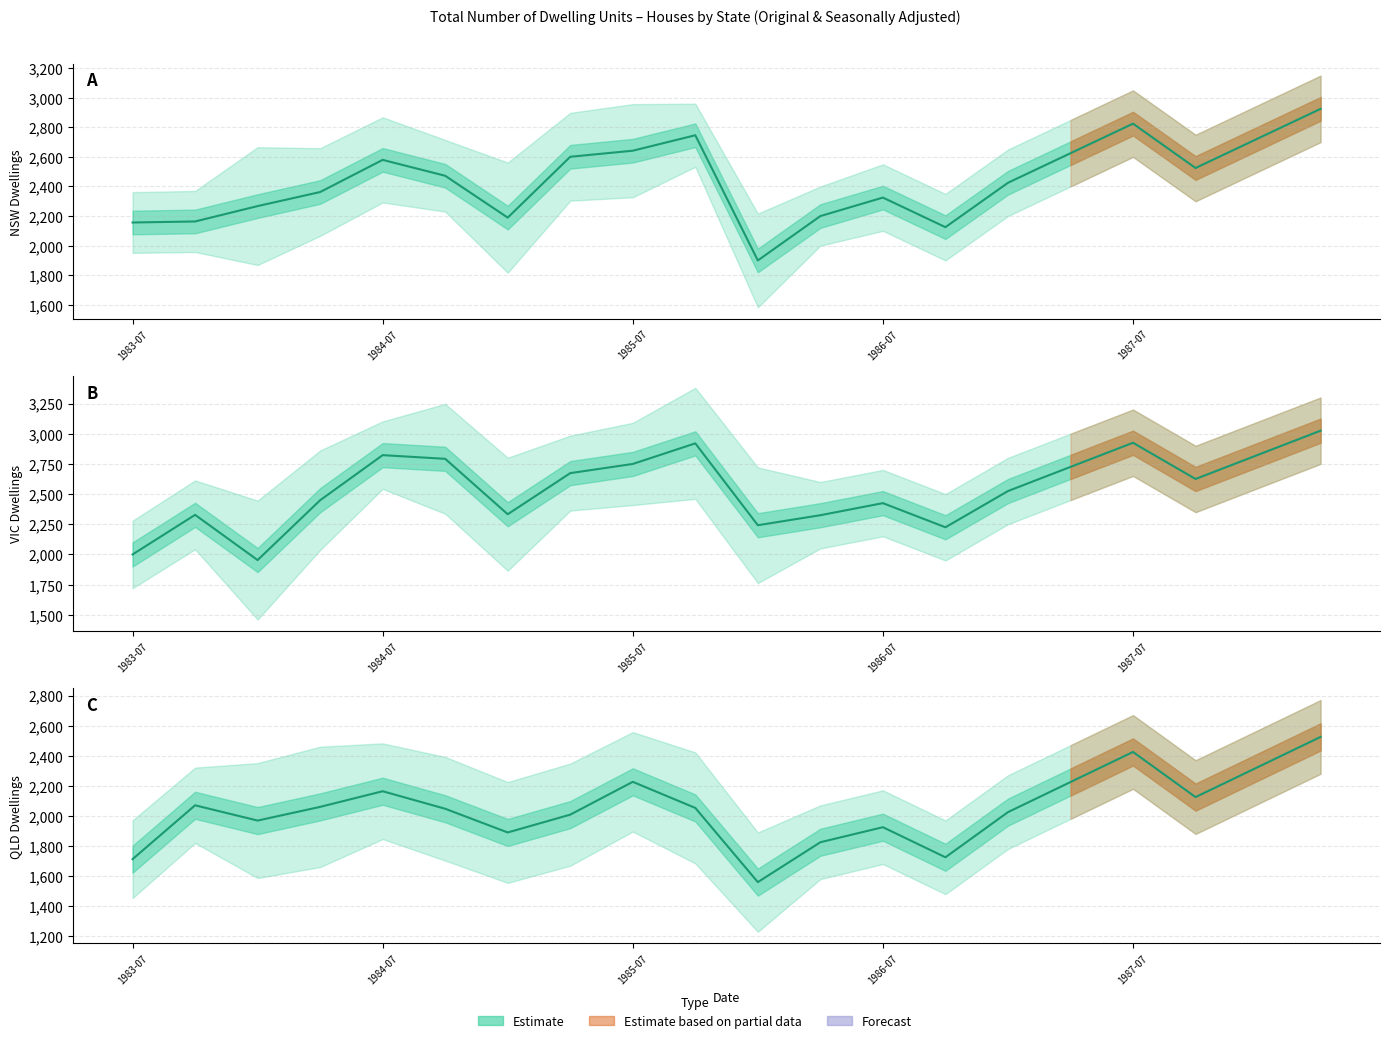

What is the label of the 17th point from the right?

1984-04